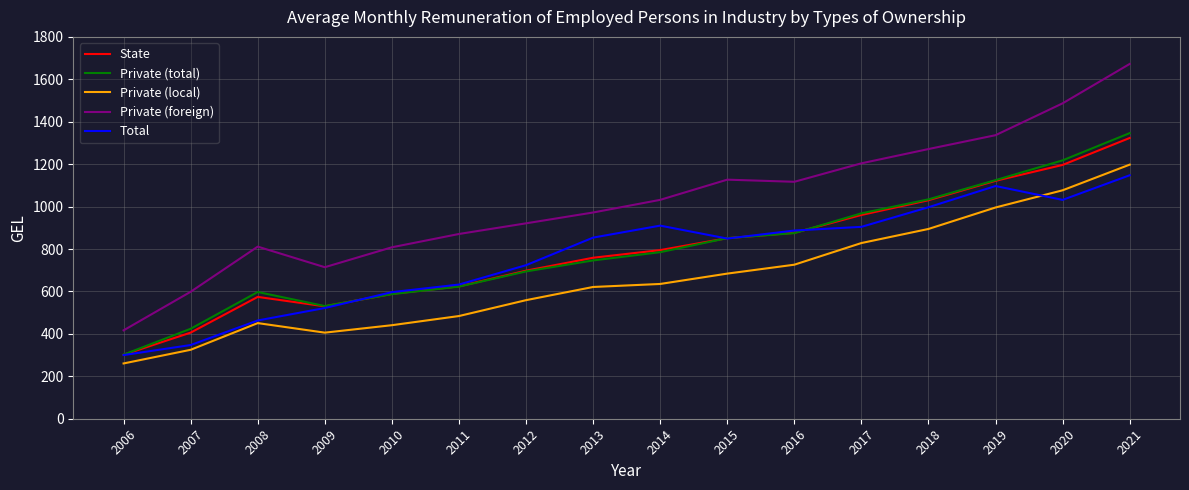

The value of Private (local) at 2015 is 1010.1. True or false?

False